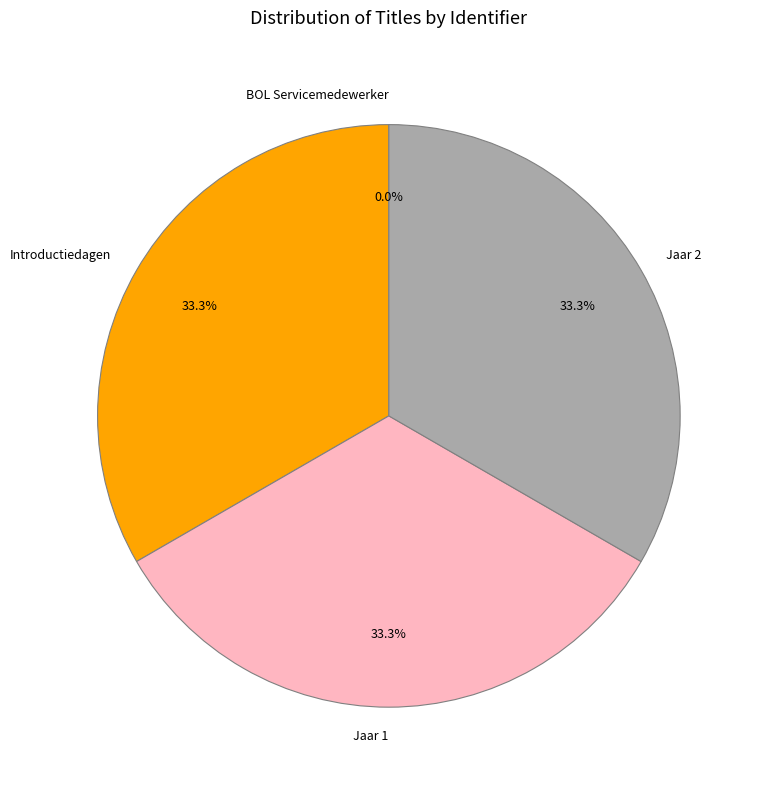

Does Jaar 1 represent more than half of the total?

No